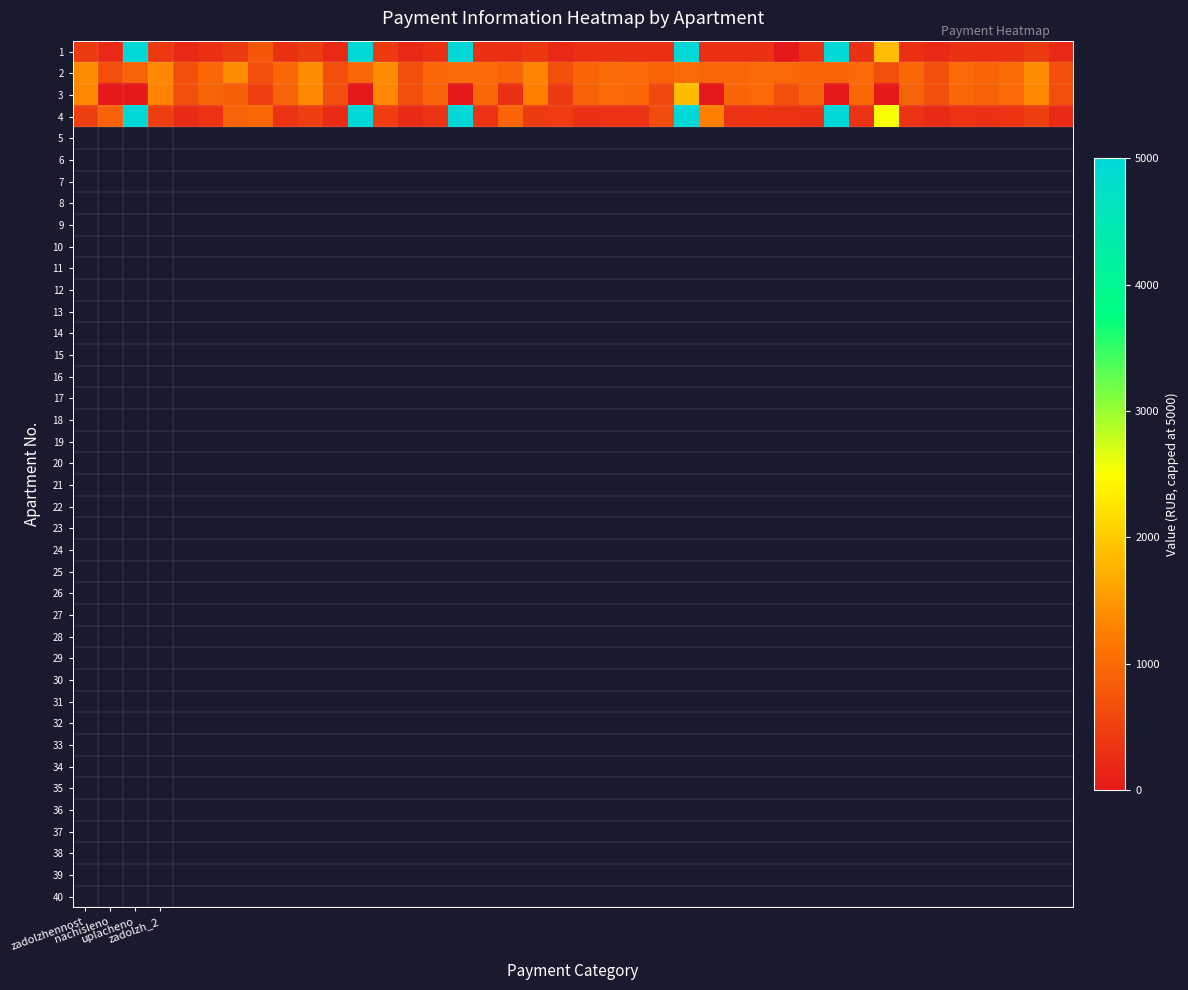

What is the maximum value shown in the chart?

5000.0